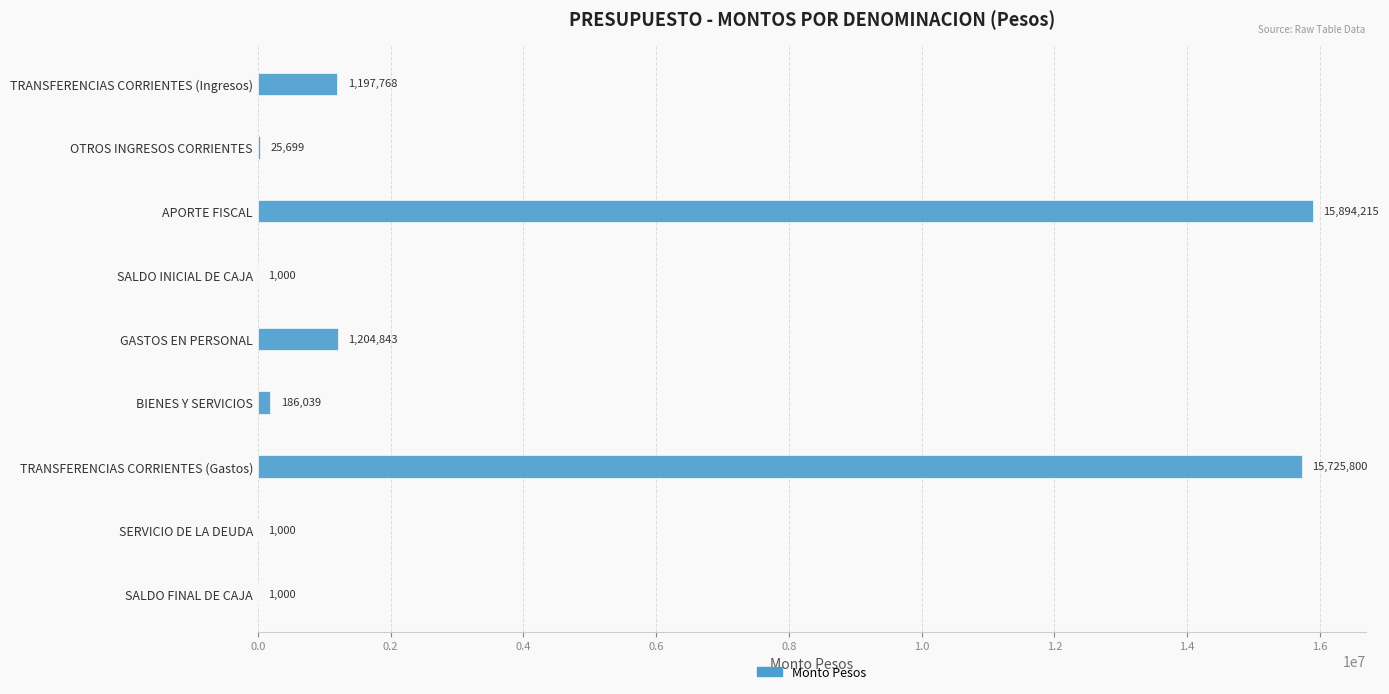

What is the ratio of the value at TRANSFERENCIAS CORRIENTES (Gastos) to the value at BIENES Y SERVICIOS?

84.5